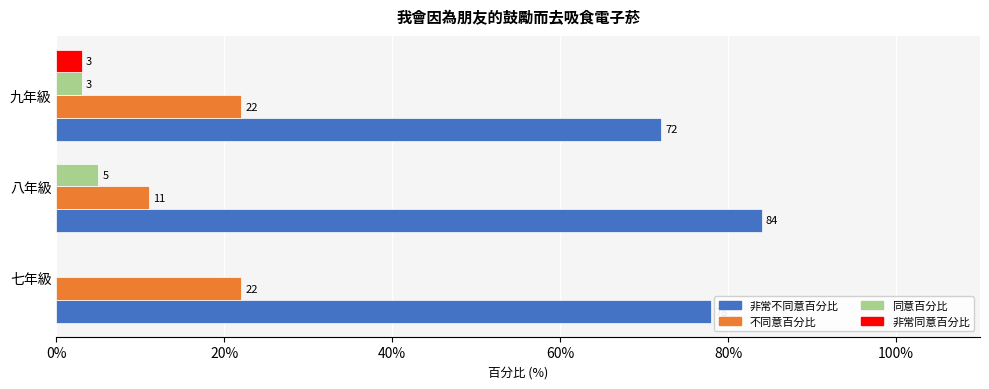

At which label does 非常同意百分比 reach its peak?

九年級